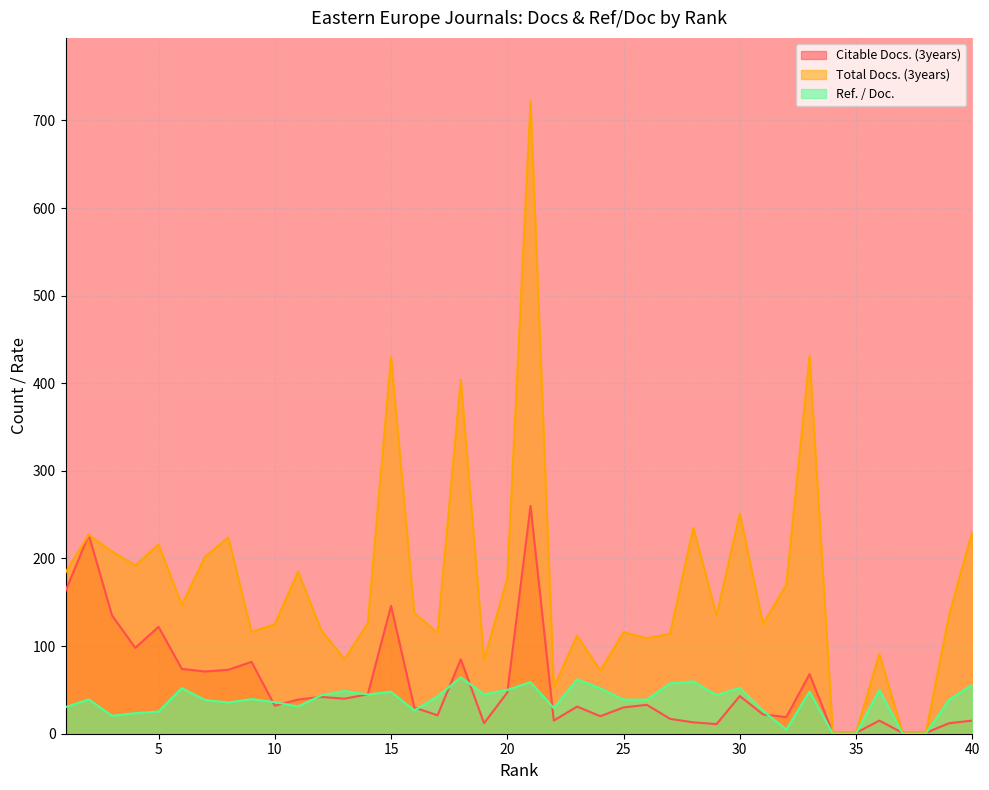

What is the difference between the Total Docs. (3years) values at 40 and 8?

7.0